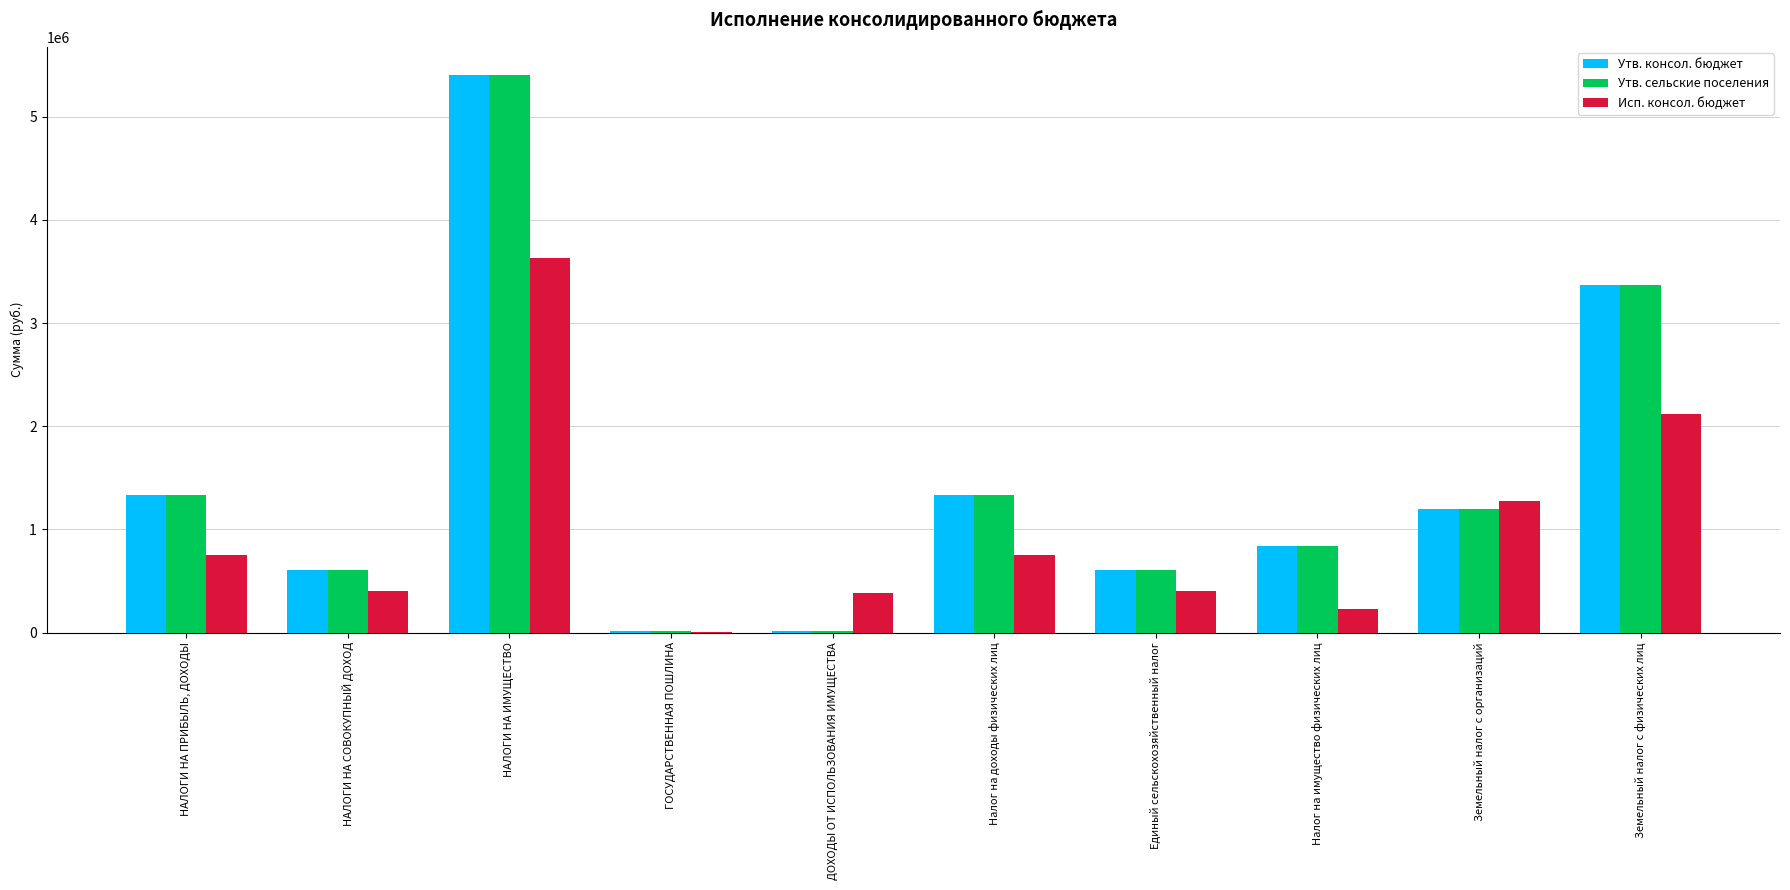

How many groups of bars are there?

10